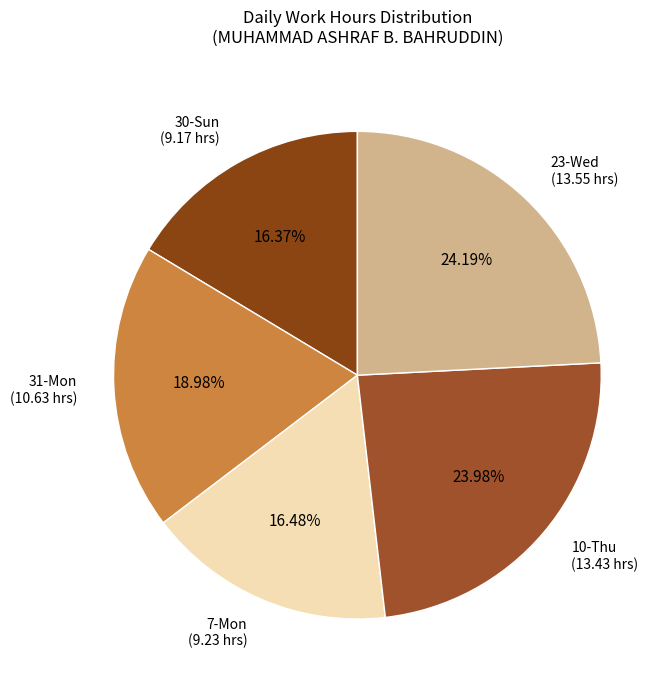

Does 23-Wed (13.55 hrs) represent more than half of the total?

No